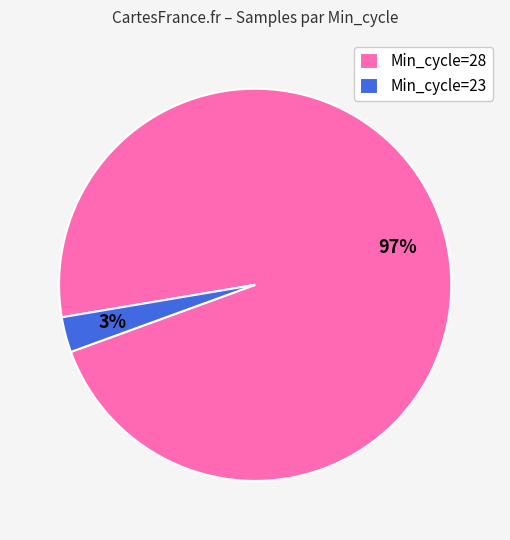

How many segments does this pie chart have?

2